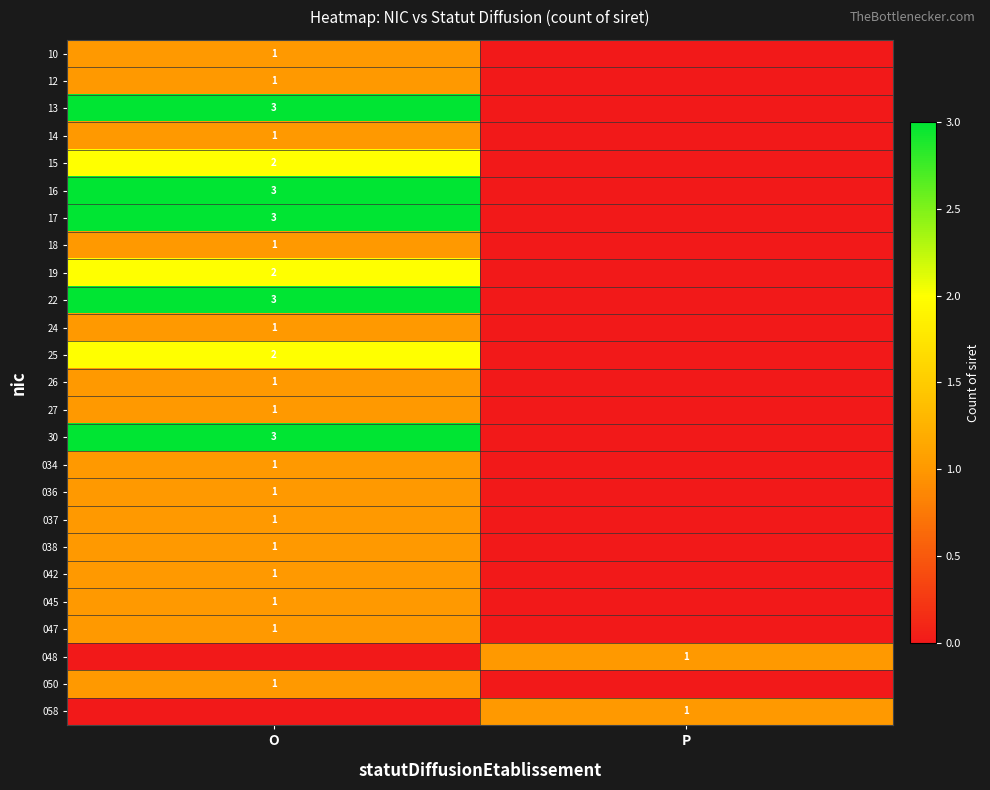

True or false: 048 has a value of 1 at P.

True